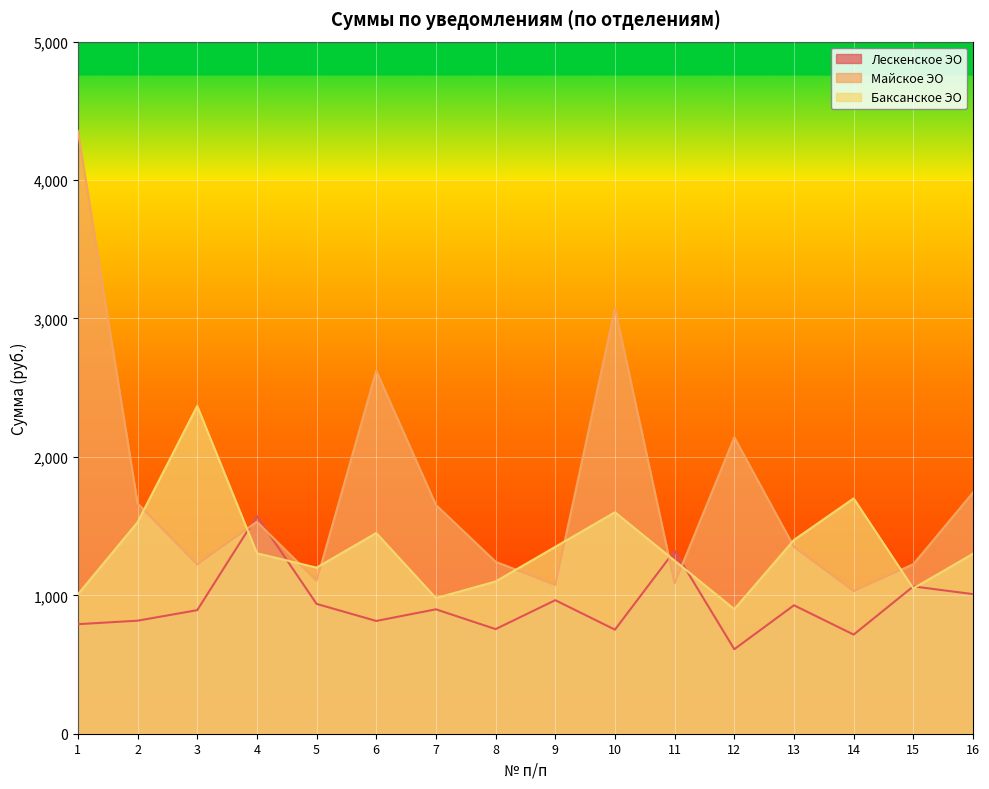

Reading left to right, what are all the values shown in this chart?

Лескенское ЭО: 1=791.4	2=816.6	3=892.6	4=1573.2	5=937.9	6=814.7	7=898.8	8=755.8	9=964.7	10=751.8	11=1321.8	12=610.5	13=927.9	14=716.1	15=1064.4	16=1008.5
Майское ЭО: 1=4354.6	2=1664.5	3=1223.0	4=1531.5	5=1105.0	6=2621.5	7=1652.7	8=1242.5	9=1074.3	10=3073.3	11=1086.4	12=2141.1	13=1349.9	14=1030.4	15=1224.6	16=1742.7
Баксанское ЭО: 1=1006.8	2=1528.0	3=2367.8	4=1303.8	5=1200.0	6=1450.0	7=980.0	8=1100.0	9=1350.0	10=1600.0	11=1250.0	12=900.0	13=1400.0	14=1700.0	15=1050.0	16=1300.0